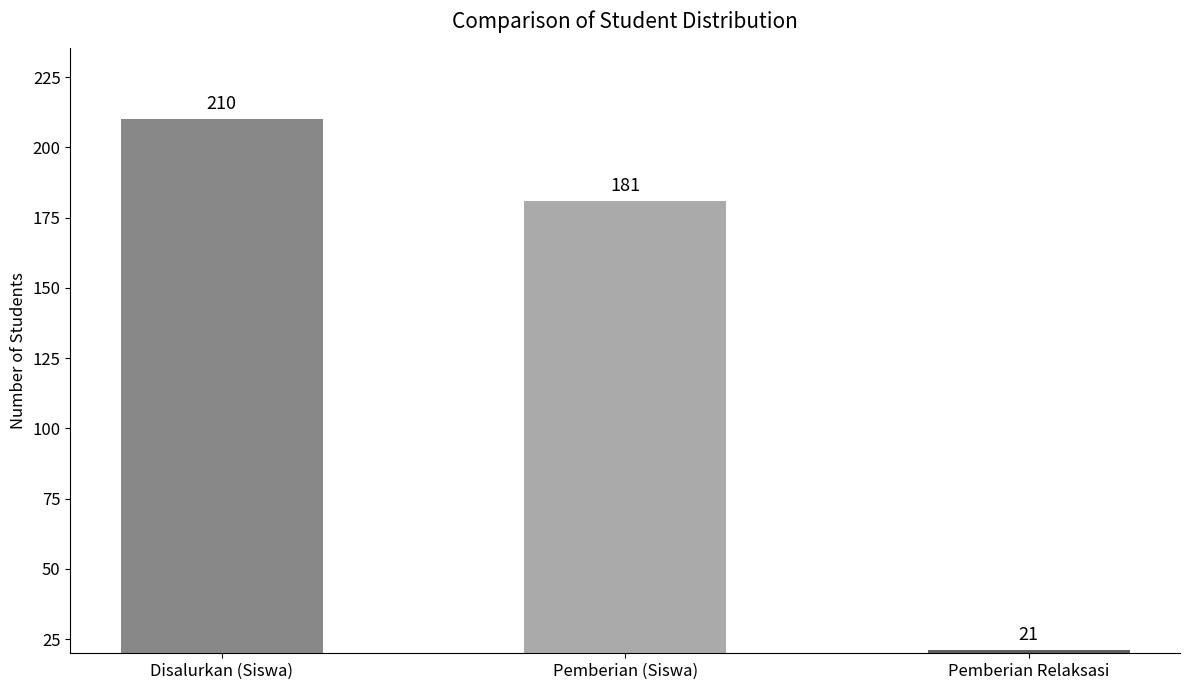

How many data points does each series have?

3